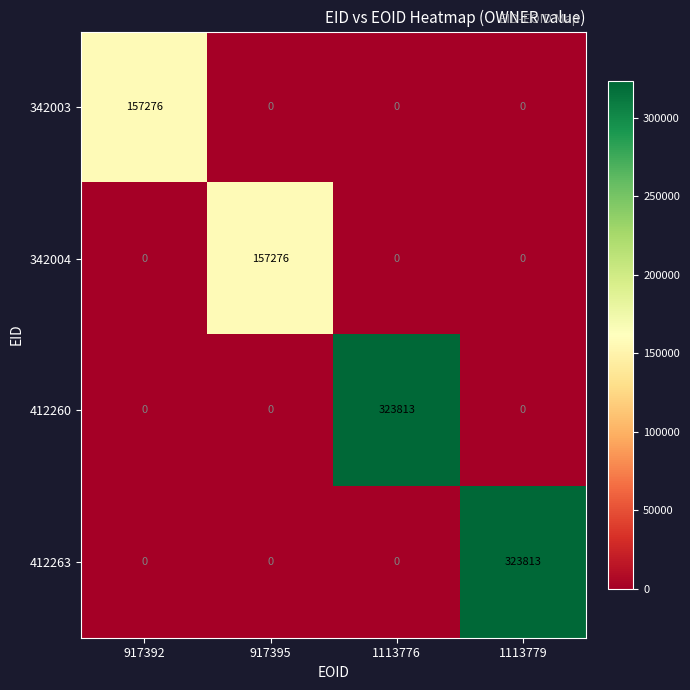

What is the total value across all series at 1113779?

323813